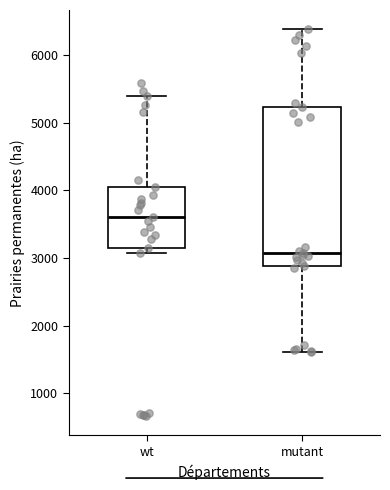

Reading left to right, read every box against the y-axis: the position of its median line, the range the box covers, and the ends of its whiskers. The values are not printed on the chart, so give them approximately, as read against the axis.

wt: median 3600, box 3200 to 4100, whiskers 3100 to 5400
mutant: median 3100, box 2900 to 5200, whiskers 1600 to 6400